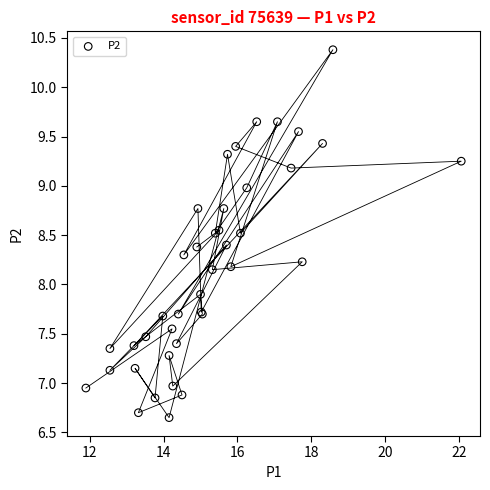

What Y value in the scatter plot is closest to 8?

7.9